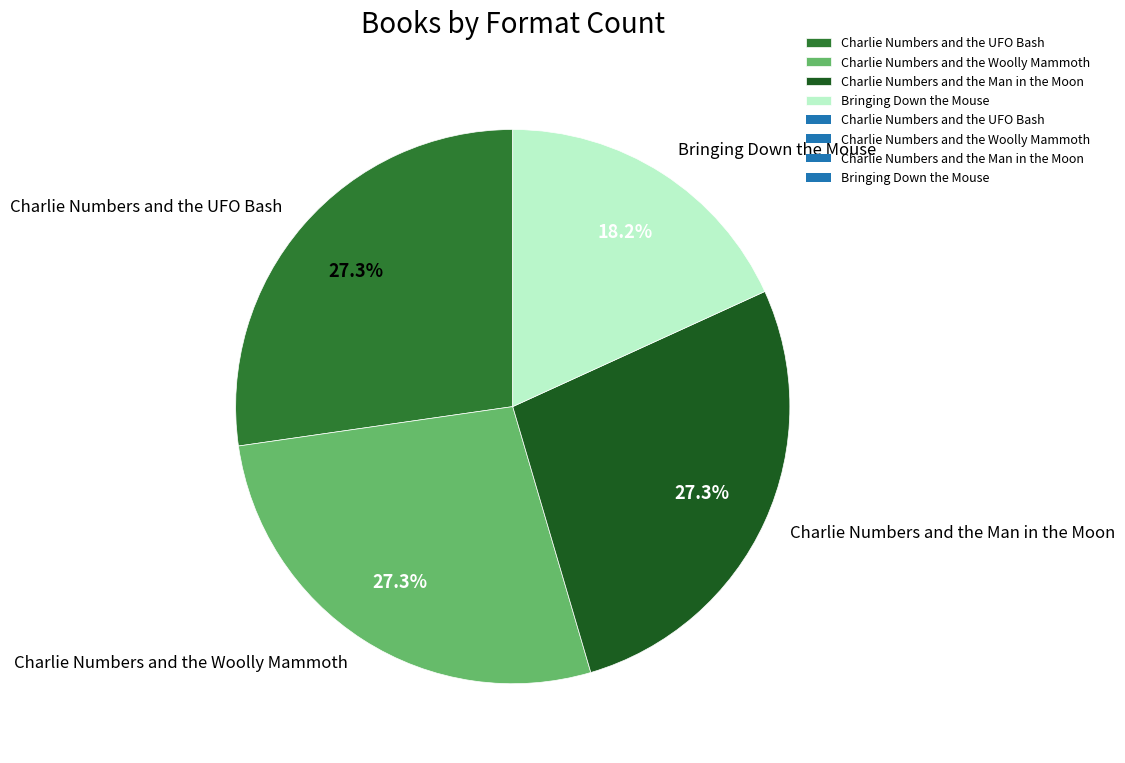

To the nearest percent, what is the difference between the largest and smallest slice percentages?

9%